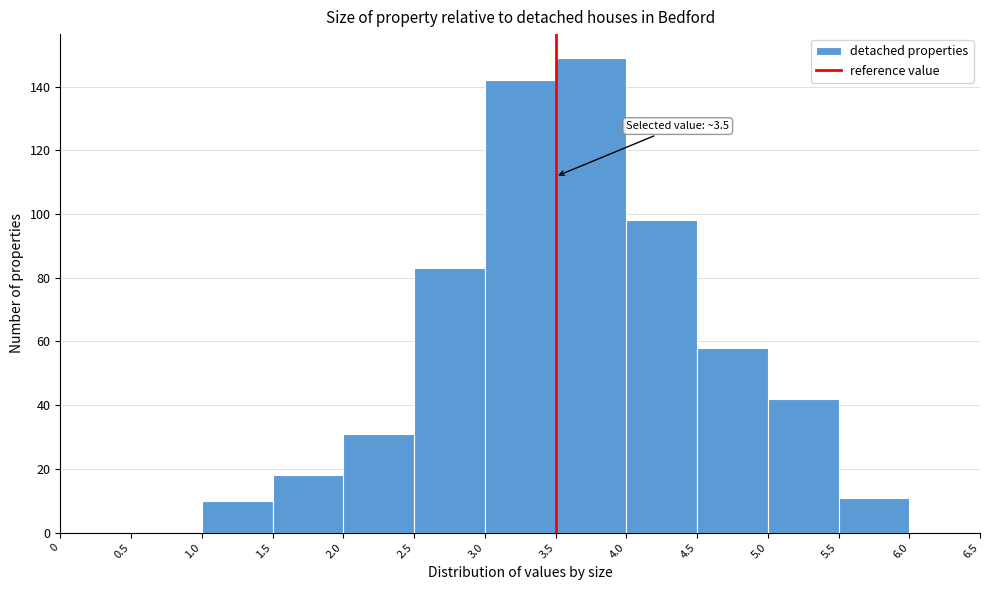

Over which range of the x-axis is the bar tallest?

3.5 to 4.0